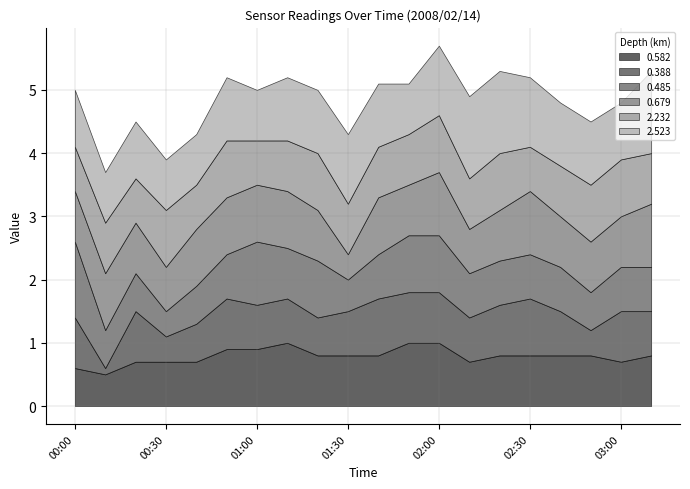

What are all the series names shown in the legend?

0.582, 0.388, 0.485, 0.679, 2.232, 2.523